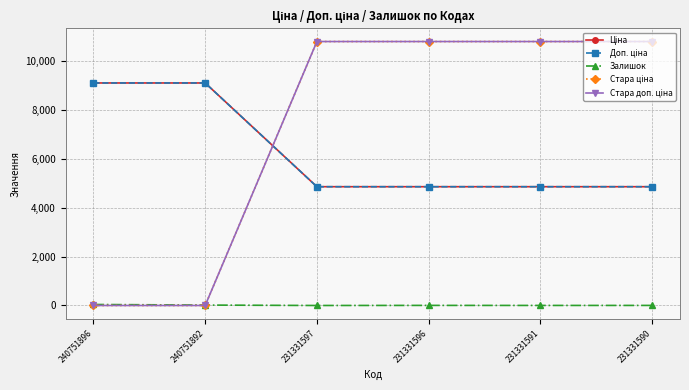

Which series changed the most between 231331596 and 231331590?

Залишок